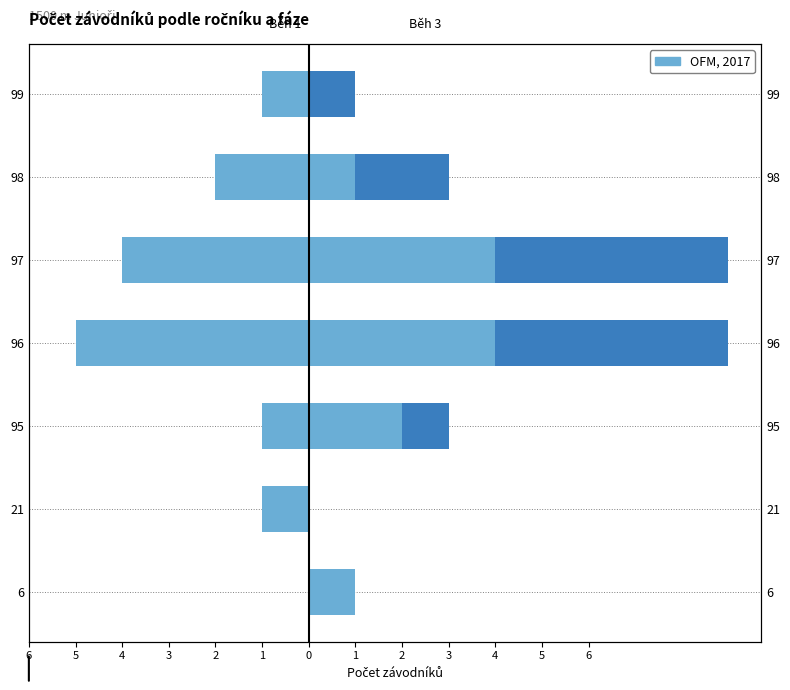

What is the sum of the Běh 2 values at 6 and 99?

1